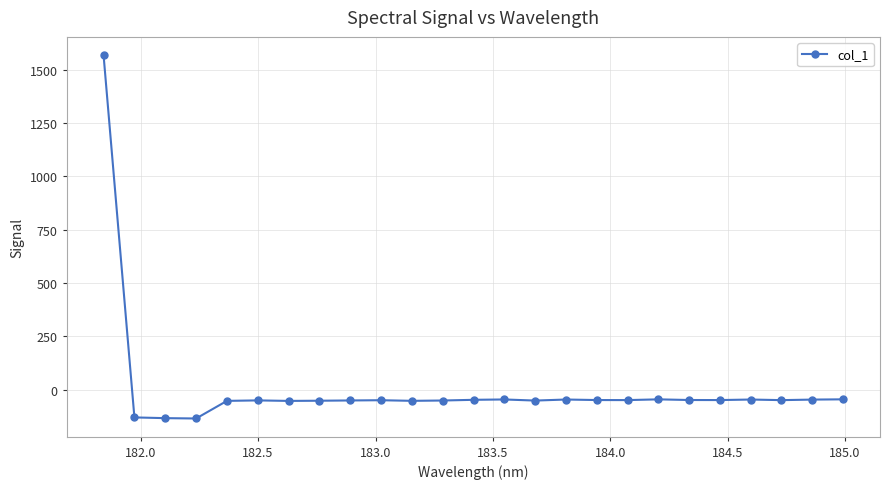

What is the value of the 25th point from the left?

-45.7